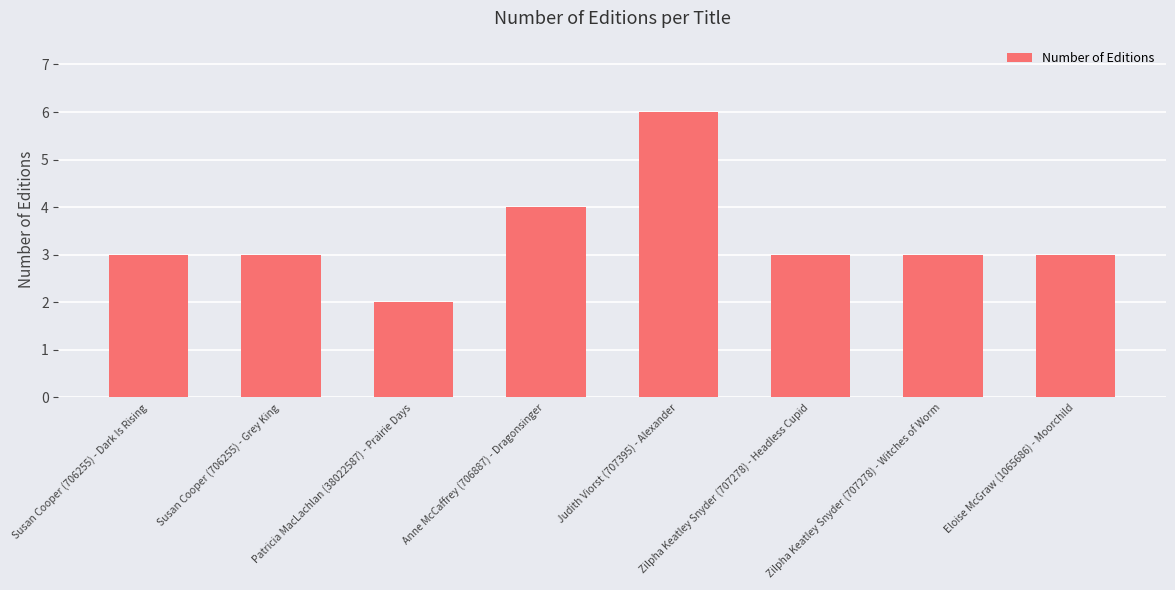

What position from the left is Eloise McGraw (1065686) - Moorchild?

8